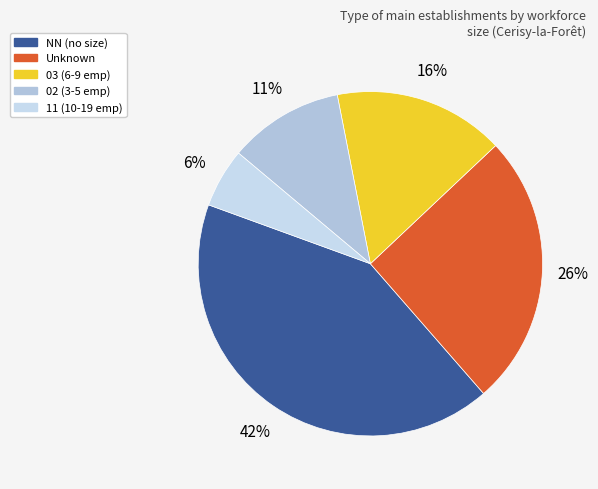

How many segments does this pie chart have?

5